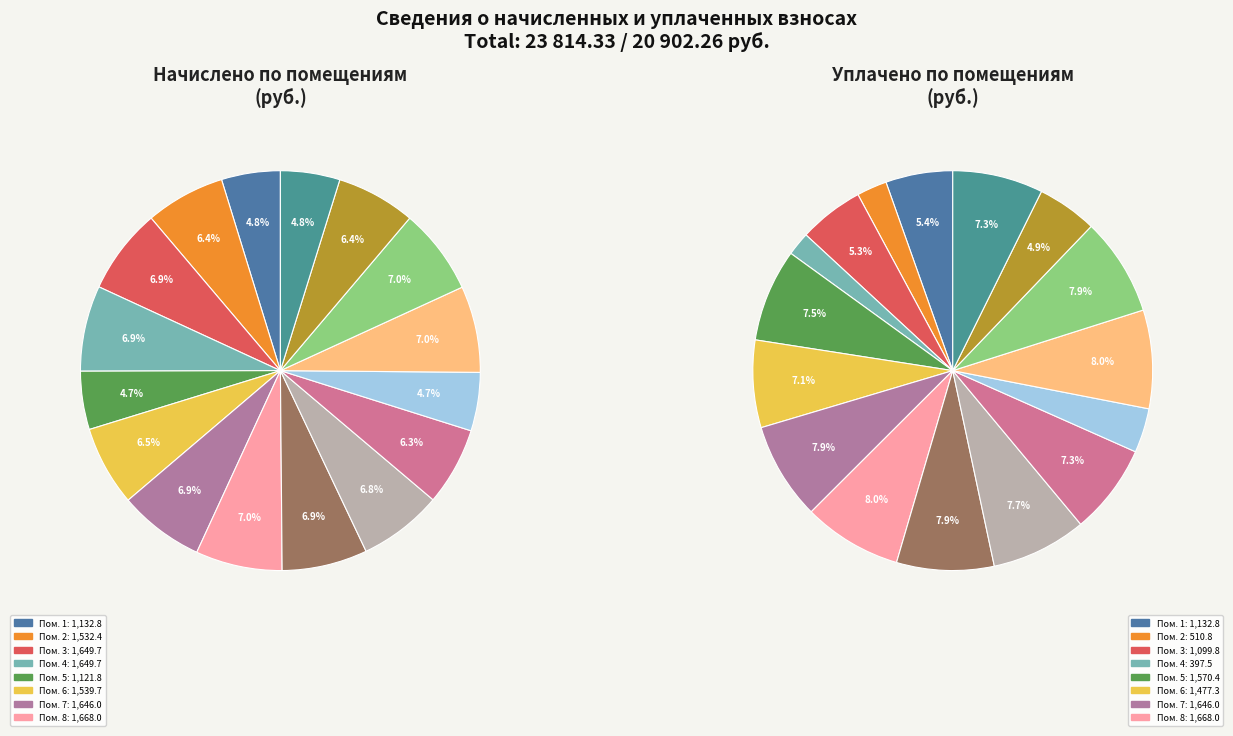

Which has a higher value, 4 or 13?

13